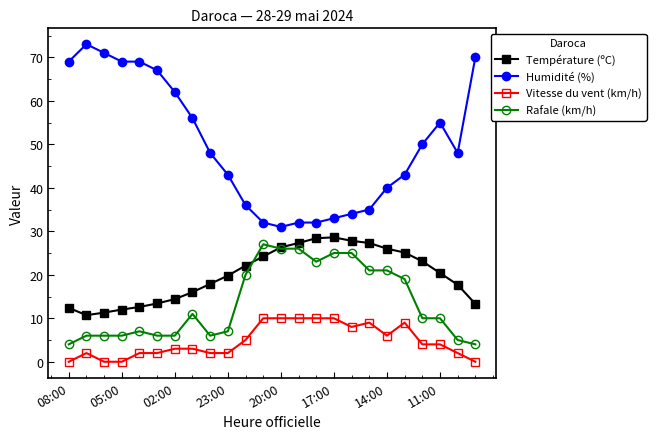

True or false: Humidité (%) and Température (ºC) intersect in this chart.

False